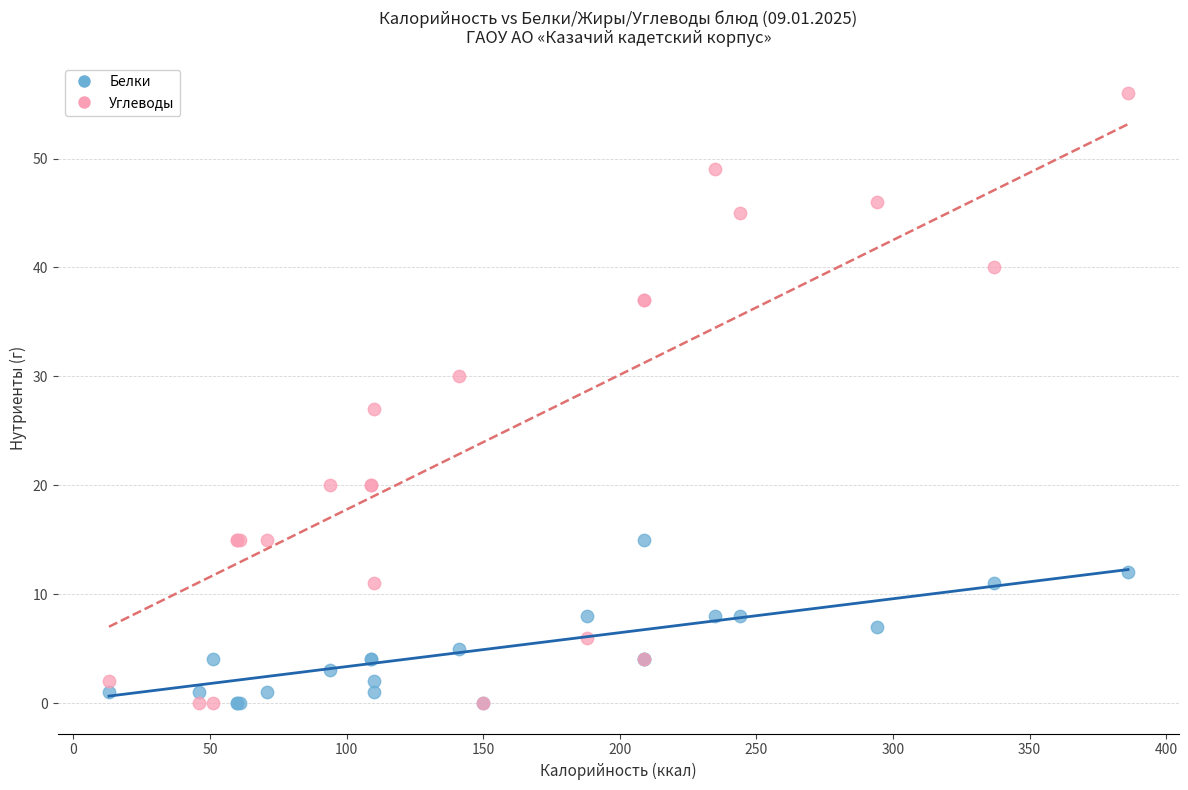

What are all the series names shown in the legend?

Белки, Углеводы